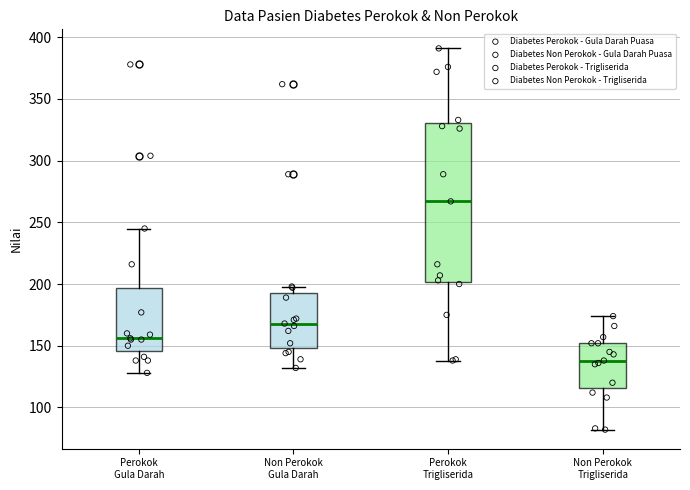

Reading left to right, transcribe this box plot: for each box, give where its median line is, the range the box spans, and where its two whiskers end, as read against the y-axis. The values are not printed on the chart, so give them approximately, as read against the axis.

Perokok Gula Darah: median 155, box 145 to 195, whiskers 130 to 245
Non Perokok Gula Darah: median 170, box 150 to 195, whiskers 130 to 200
Perokok Trigliserida: median 265, box 200 to 330, whiskers 140 to 390
Non Perokok Trigliserida: median 140, box 115 to 150, whiskers 80 to 175